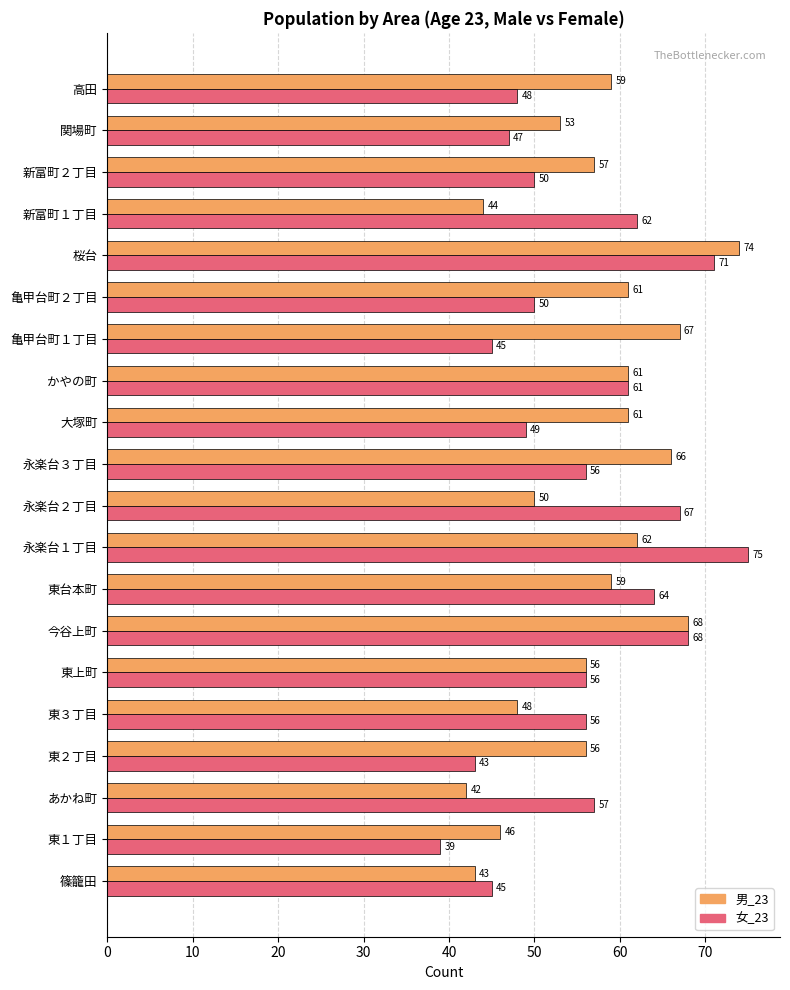

At which category is the sum across all series the highest?

桜台